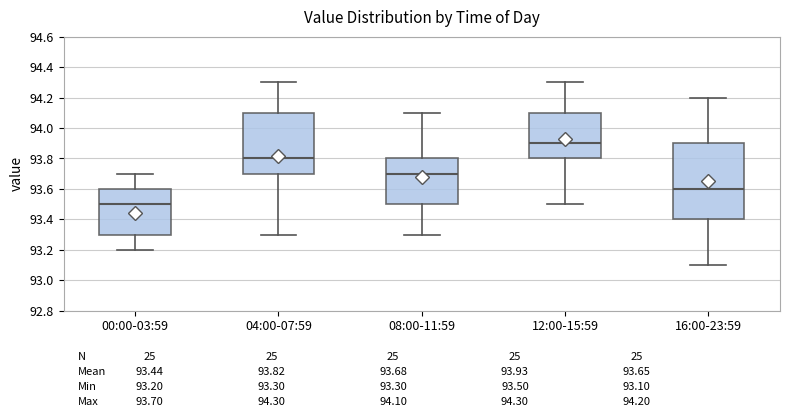

Which box has the highest median line?

12:00-15:59